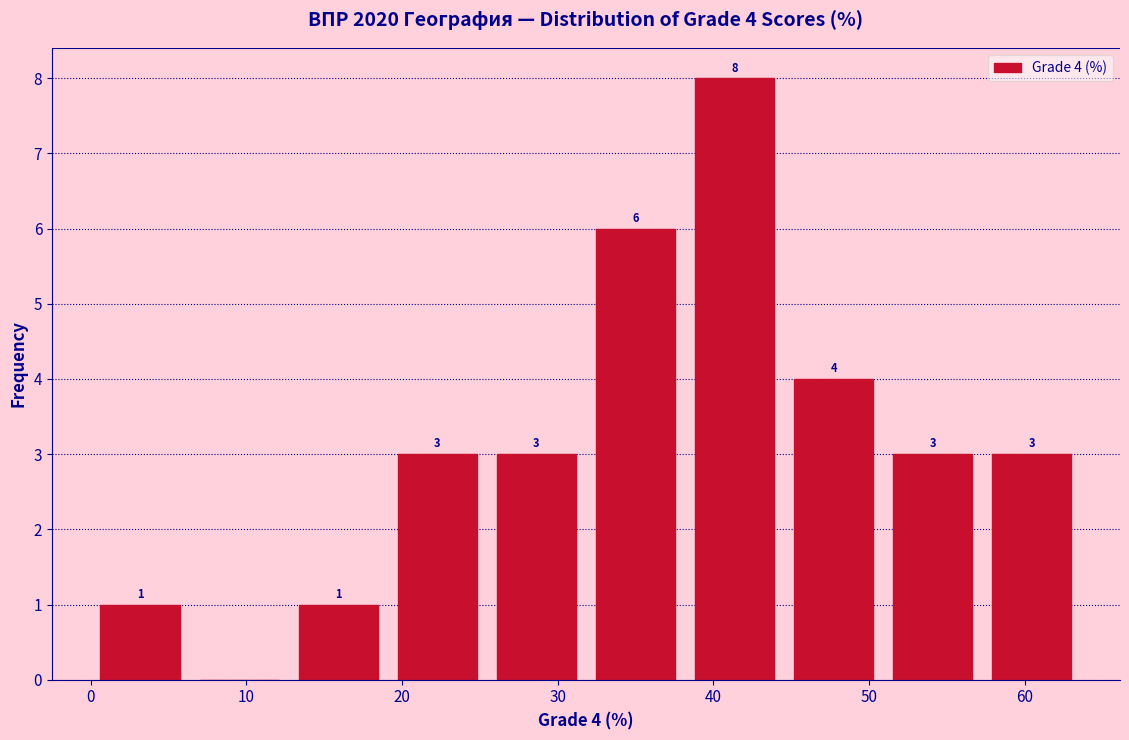

Which range on the x-axis has the tallest bar?

38 to 45